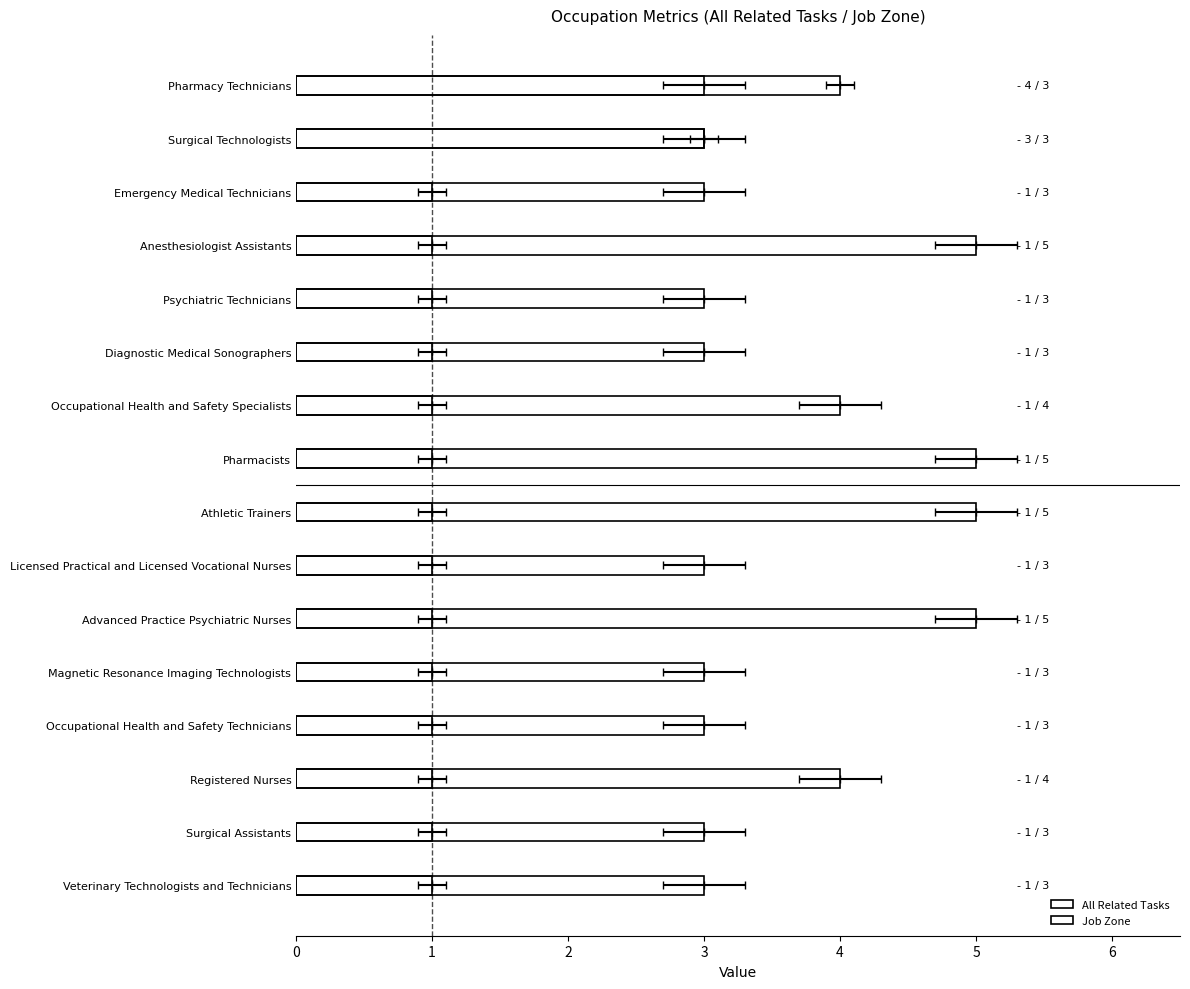

Reading right to left, what are all the values shown in this chart?

All Related Tasks: 1	1	1	1	1	1	1	1	1	1	1	1	1	1	3	4
Job Zone: 3	3	4	3	3	5	3	5	5	4	3	3	5	3	3	3